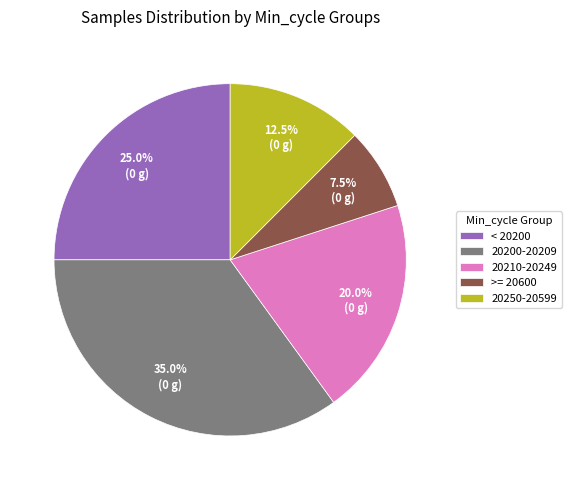

Rank the categories by value from lowest to highest.

>= 20600, 20250-20599, 20210-20249, < 20200, 20200-20209